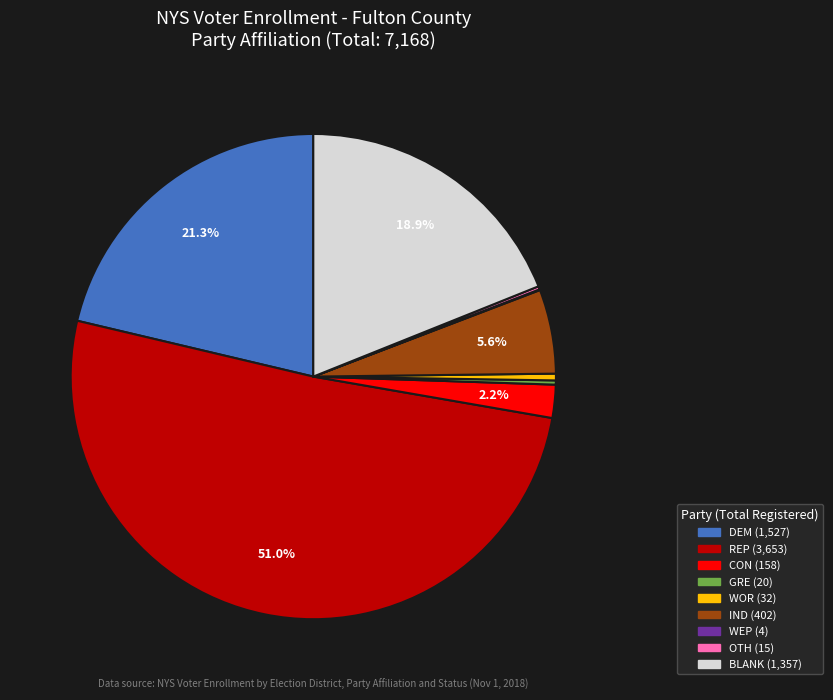

Is there any slice that represents more than half of the pie?

Yes